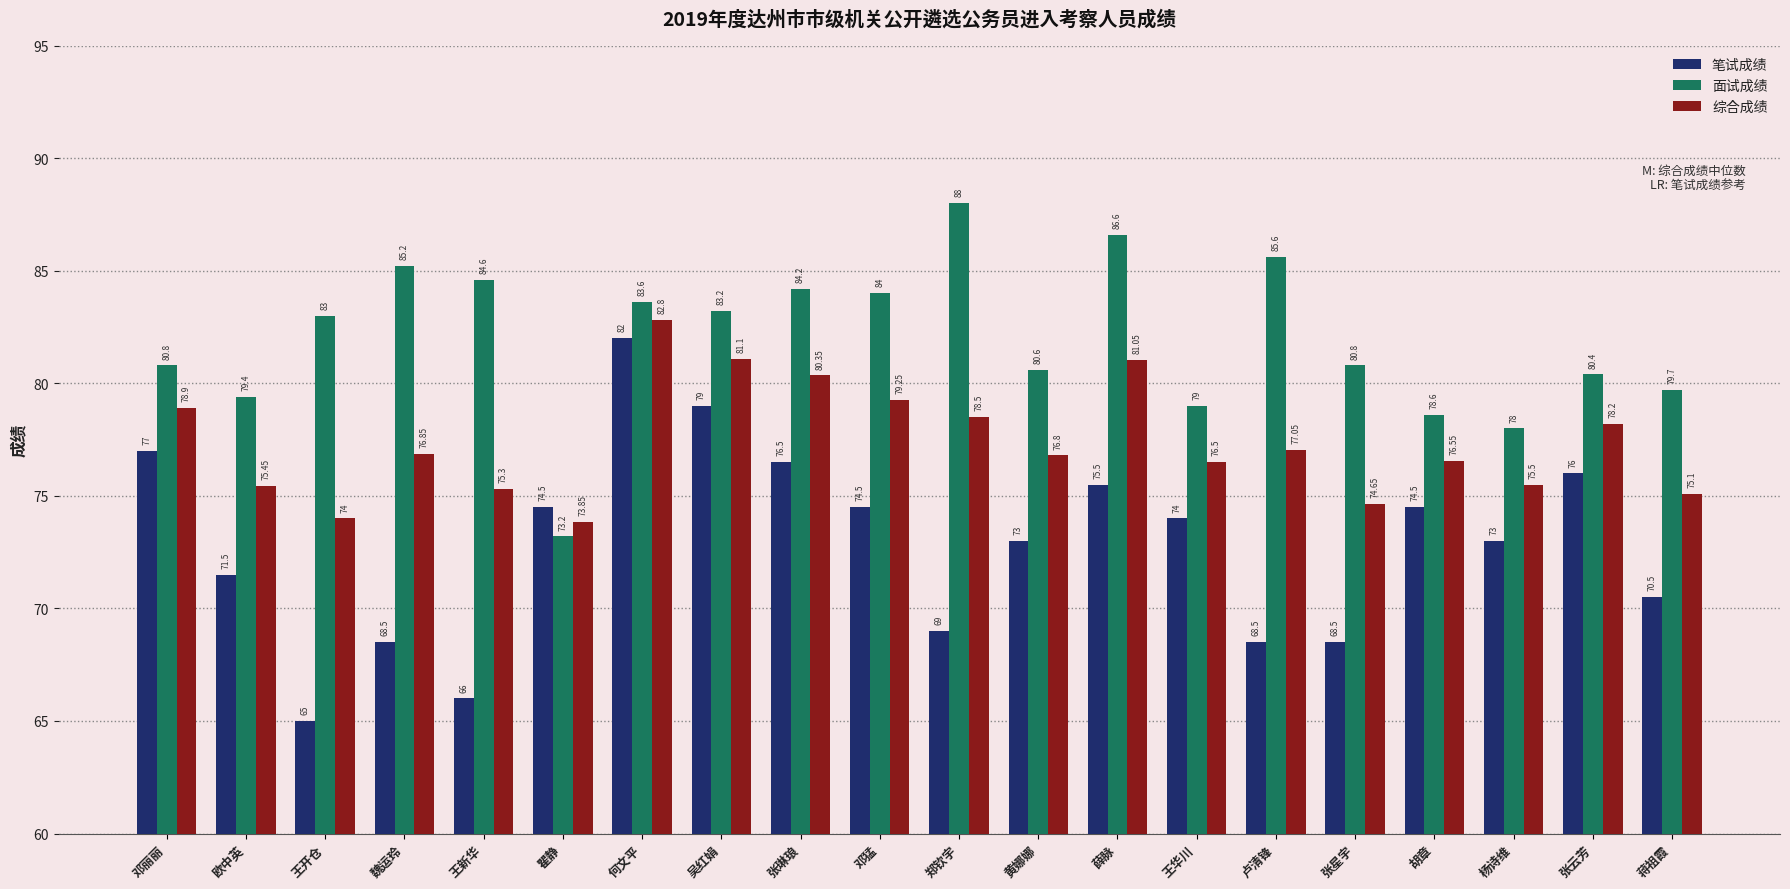

What are all the series names shown in the legend?

笔试成绩, 面试成绩, 综合成绩